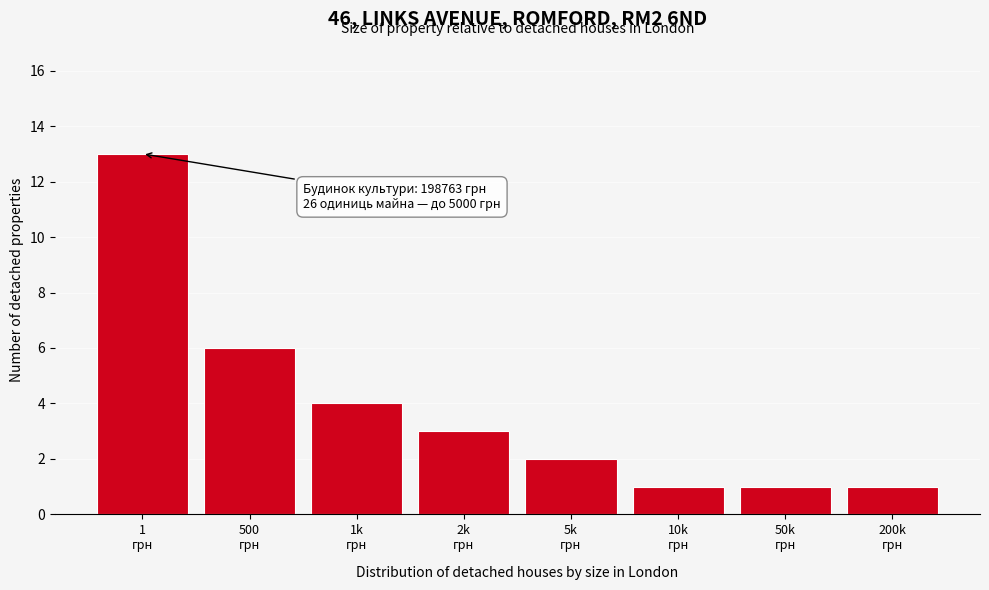

Reading left to right, transcribe all the data shown in this chart.

13	6	4	3	2	1	1	1